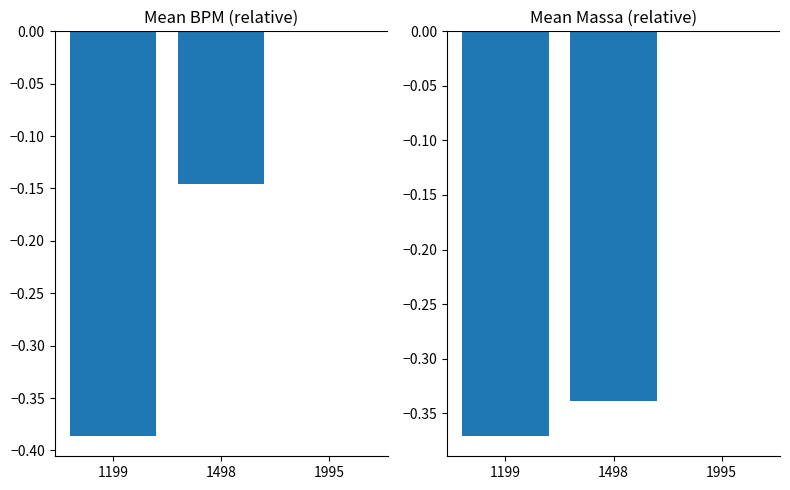

What is the value of the bruto_bpm bar at the 1st from the left?

-0.4